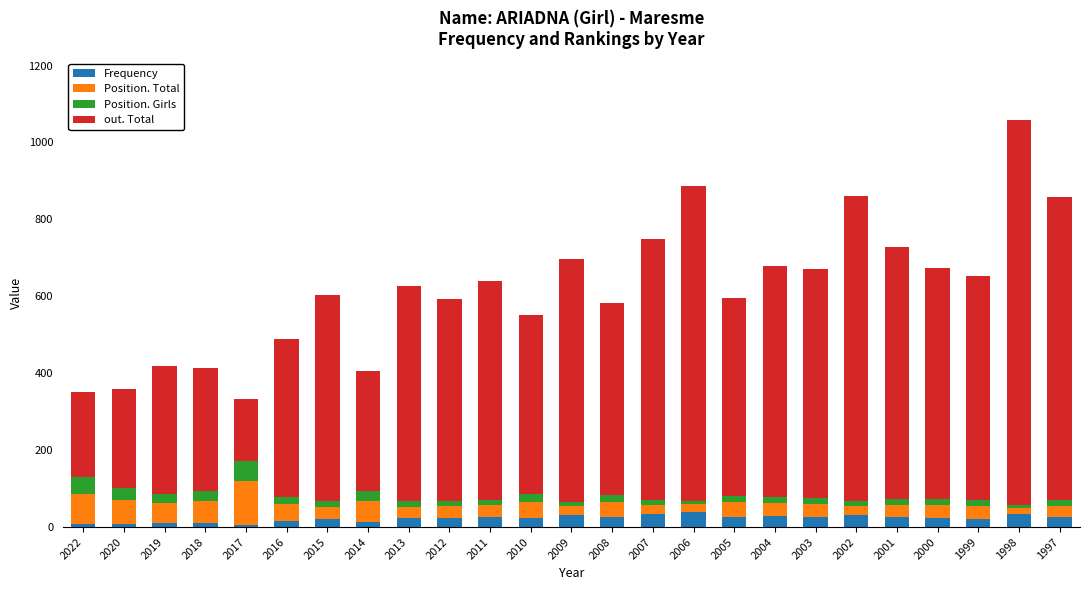

What is the maximum value for Frequency?

40